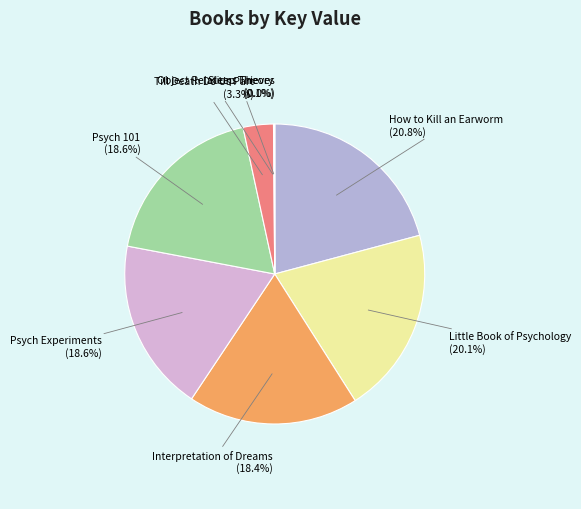

Between Till Death Do Us Part and Psych 101, which is larger?

Psych 101